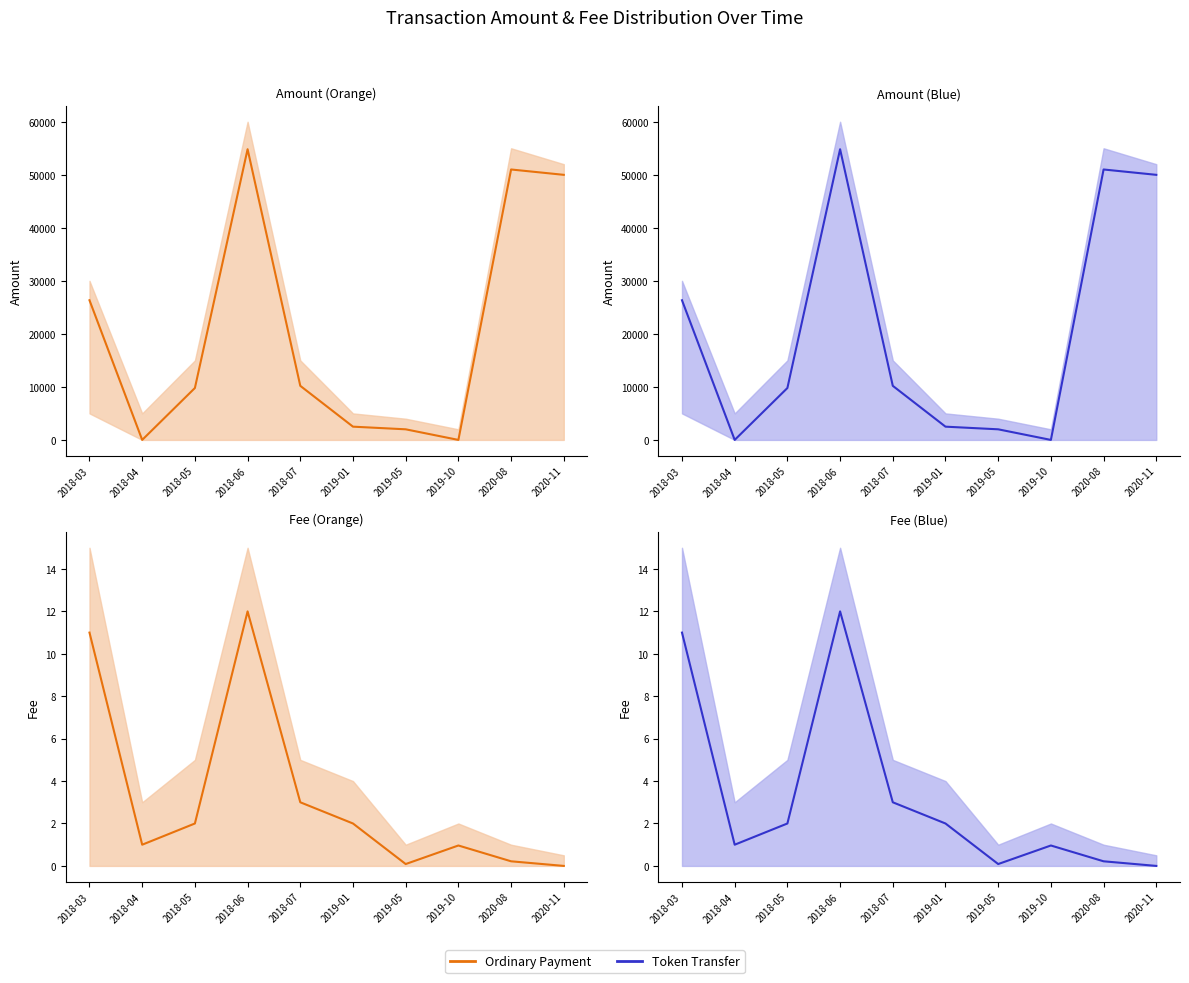

Reading left to right, transcribe all the data shown in this chart.

Amount: 2018-03=26339.0	2018-04=0.0	2018-05=9788.0	2018-06=54820.0	2018-07=10200.0	2019-01=2499.4	2019-05=2000.0	2019-10=0.0	2020-08=51000.0	2020-11=49990.0
Fee: 2018-03=11.0	2018-04=1.0	2018-05=2.0	2018-06=12.0	2018-07=3.0	2019-01=2.0	2019-05=0.1	2019-10=1.0	2020-08=0.2	2020-11=0.0